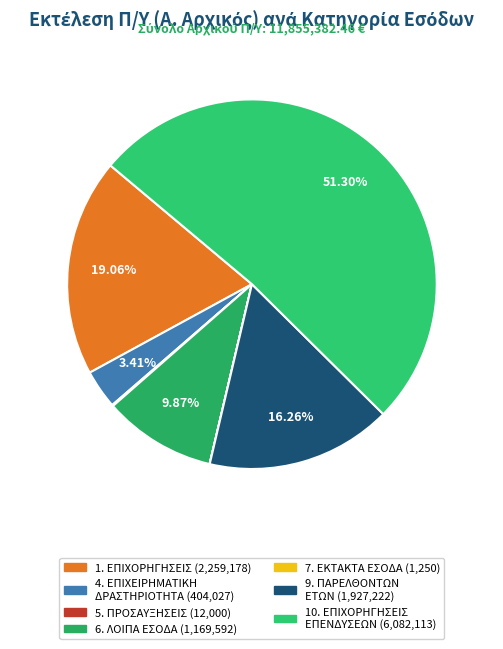

What is the majority slice?

10. ΕΣΟΔΑ ΑΠΟ ΕΠΙΧΟΡΗΓΗΣΕΙΣ ΓΙΑ ΕΠΕΝΔΥΣΕΙΣ